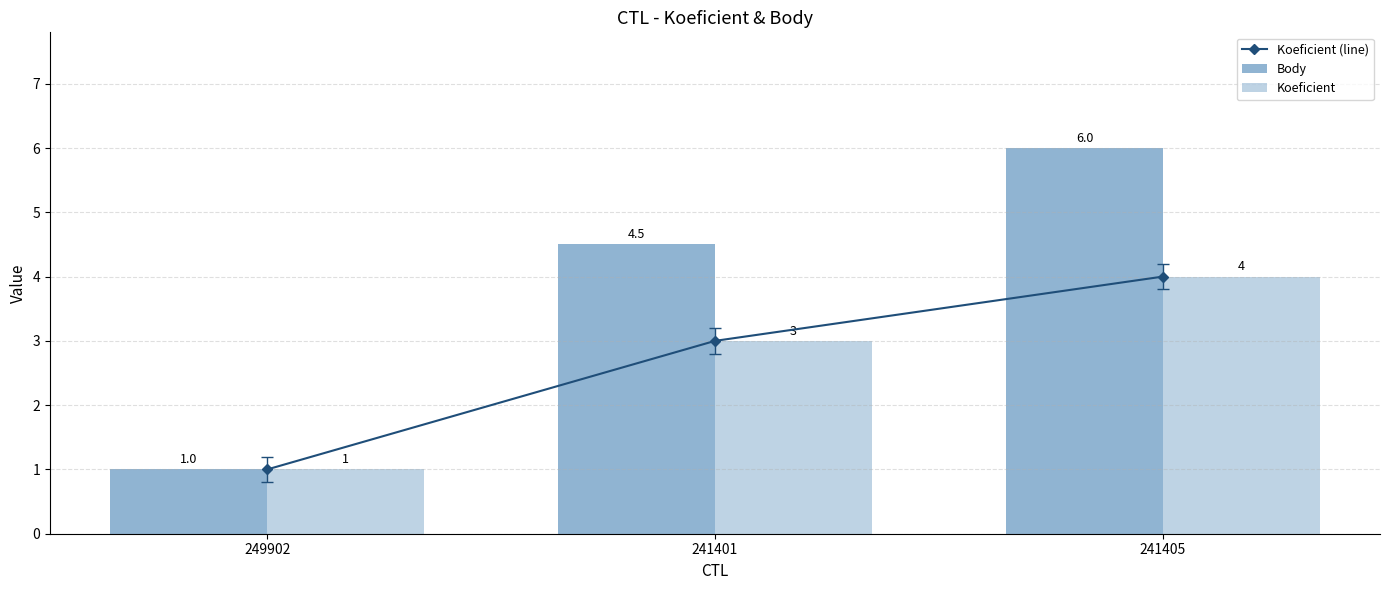

How many groups of bars are there?

3